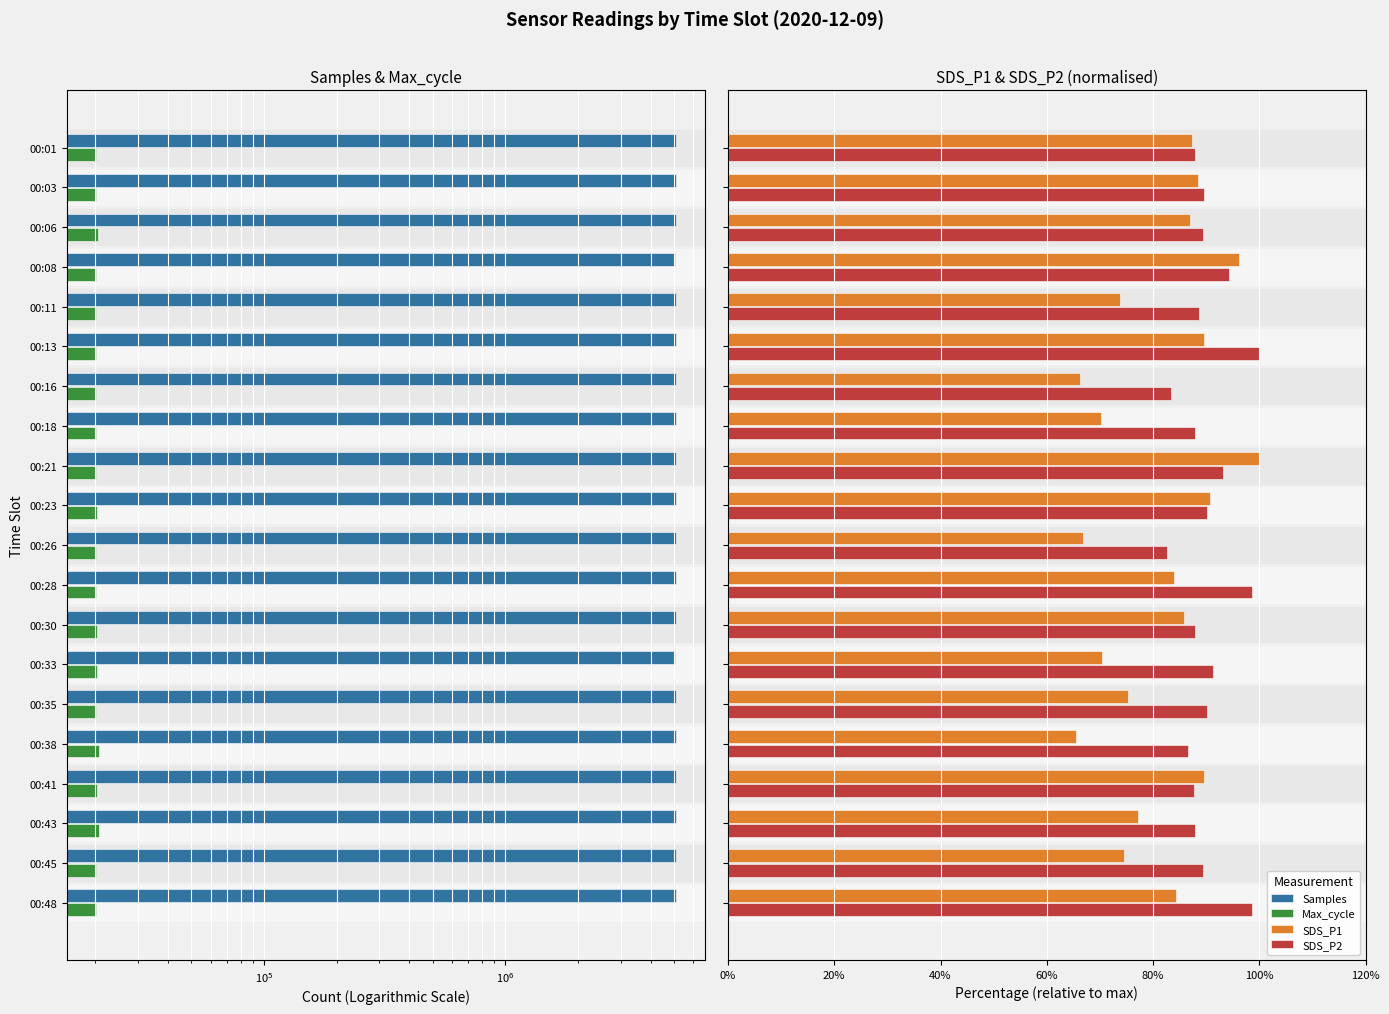

Which series has the largest range (max minus min)?

Samples